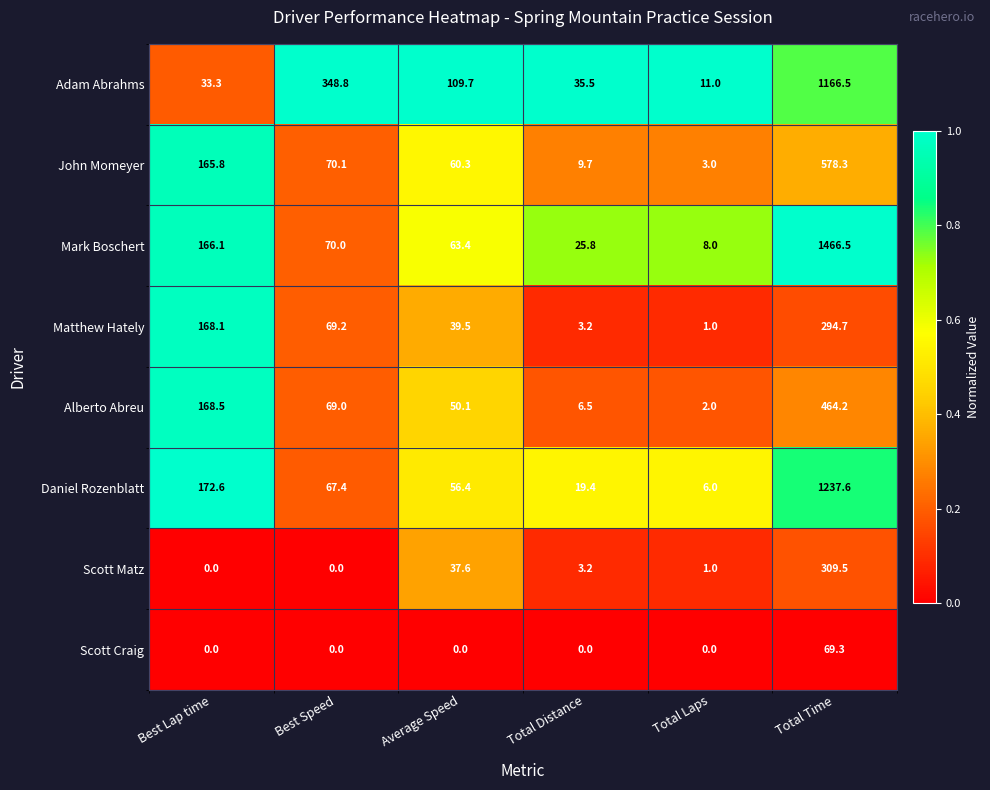

What is the sum of the Matthew Hately values at Best Lap time and Average Speed?

207.6